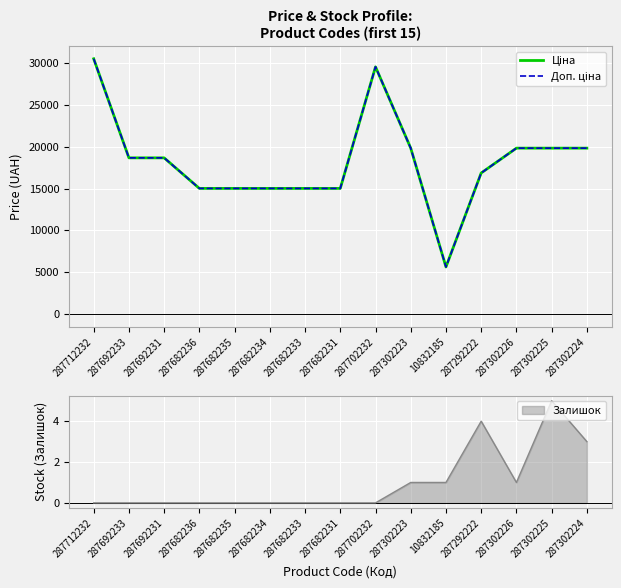

Between 287712232 and 287292222, which is larger?

287712232